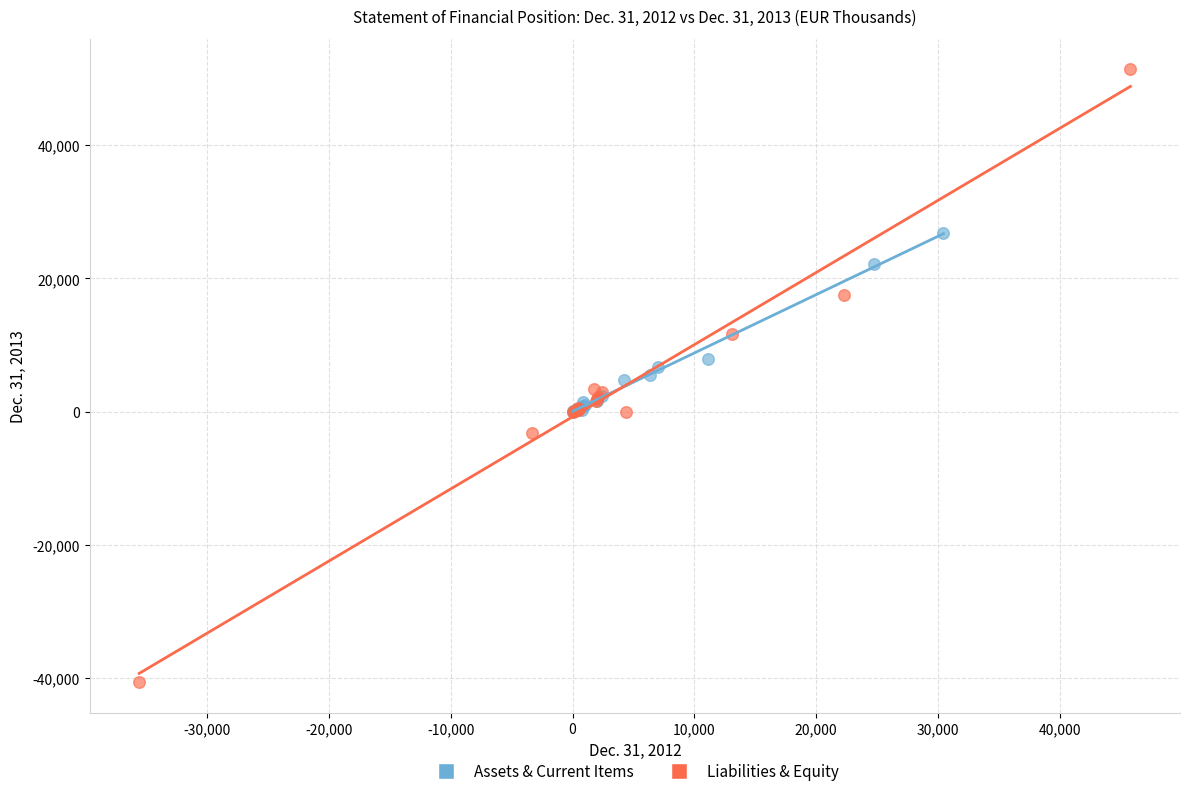

Which series reaches the minimum Y coordinate?

Liabilities & Equity